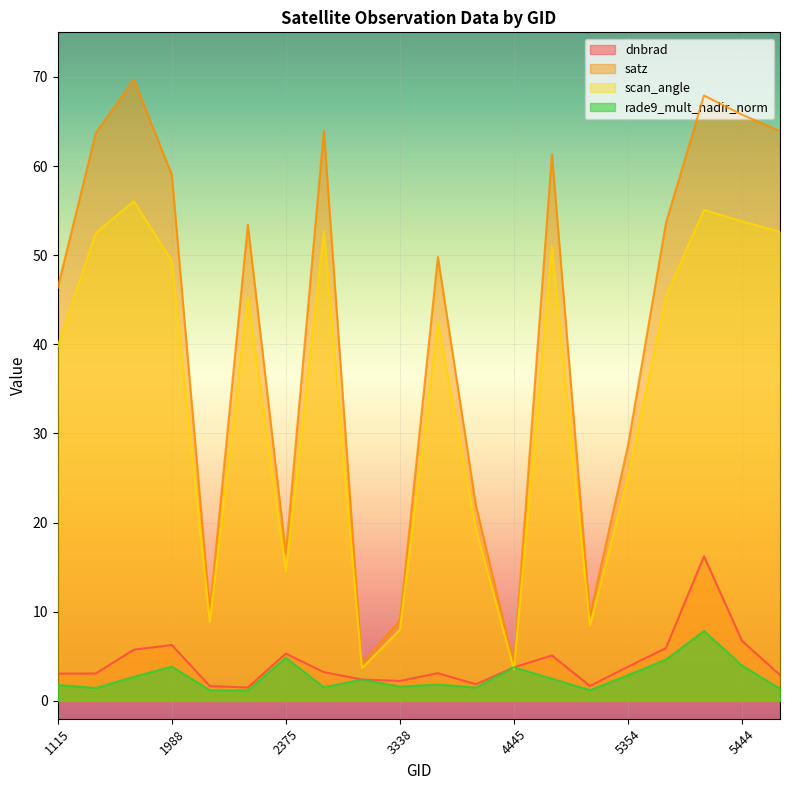

At which label does satz reach its peak?

1808